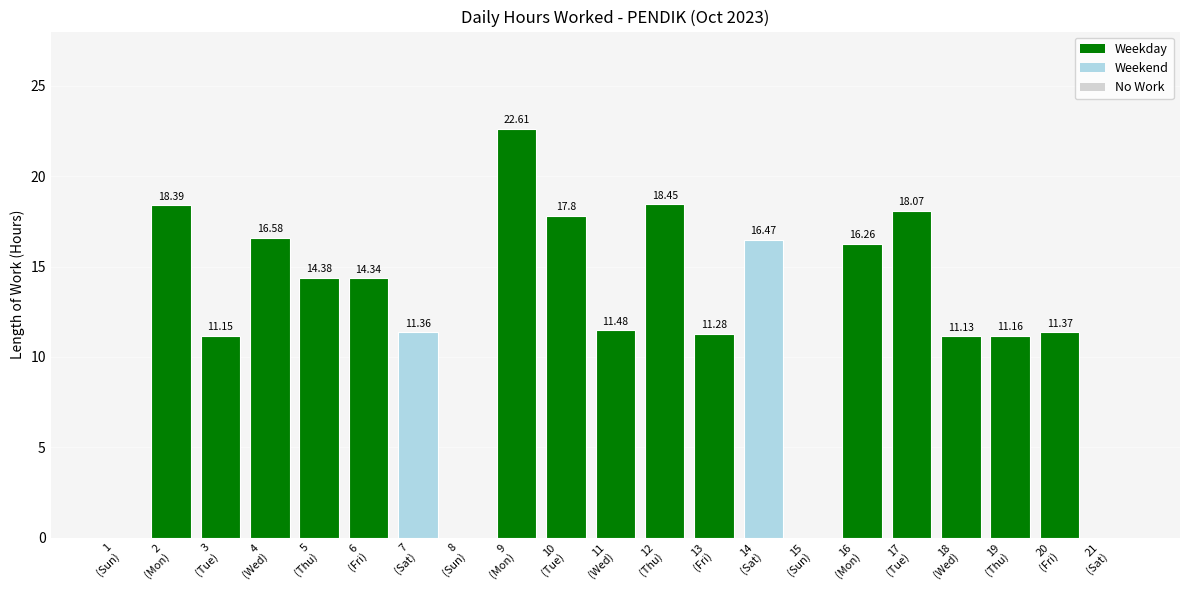

How many series are shown in this chart?

1